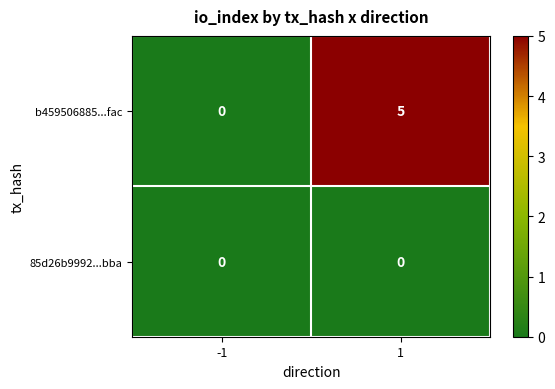

True or false: b459506885...fac has a value of 5 at 1.

True